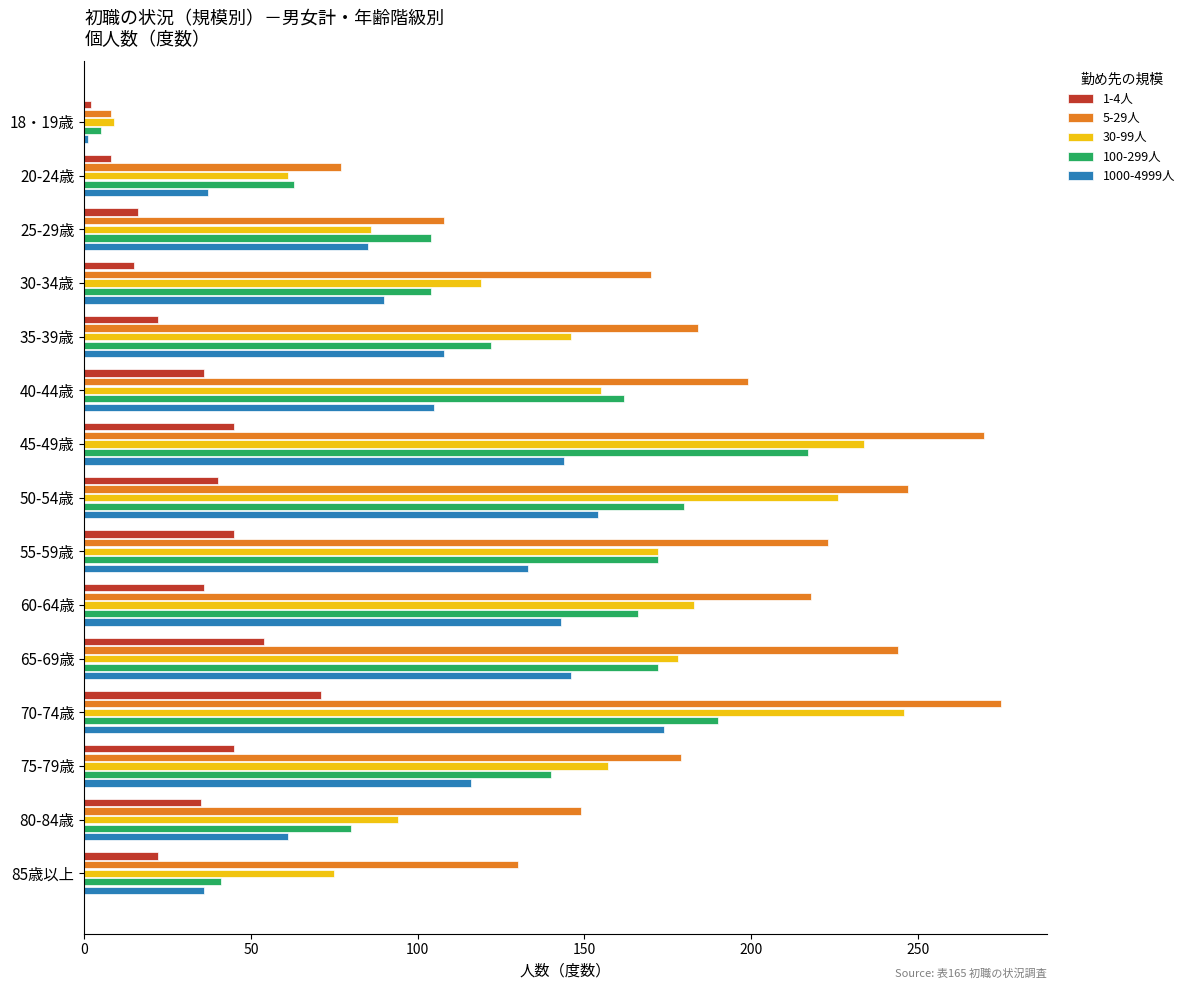

Which series has the largest total across all categories?

5-29人